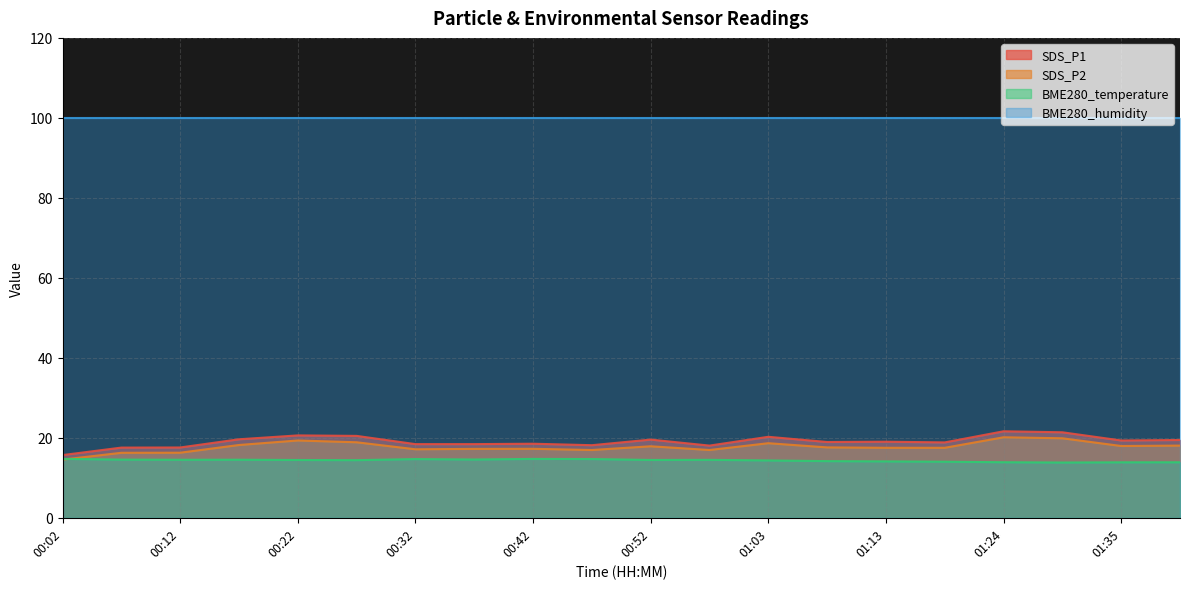

What is the minimum value shown in the chart?

13.8